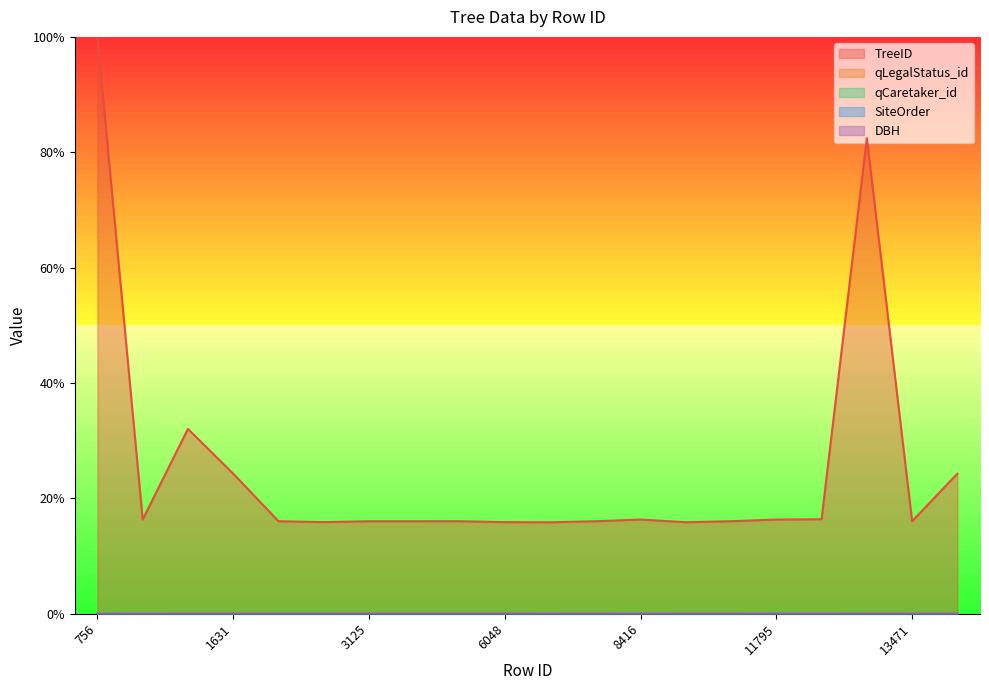

How many interior local valleys does the TreeID series have?

5